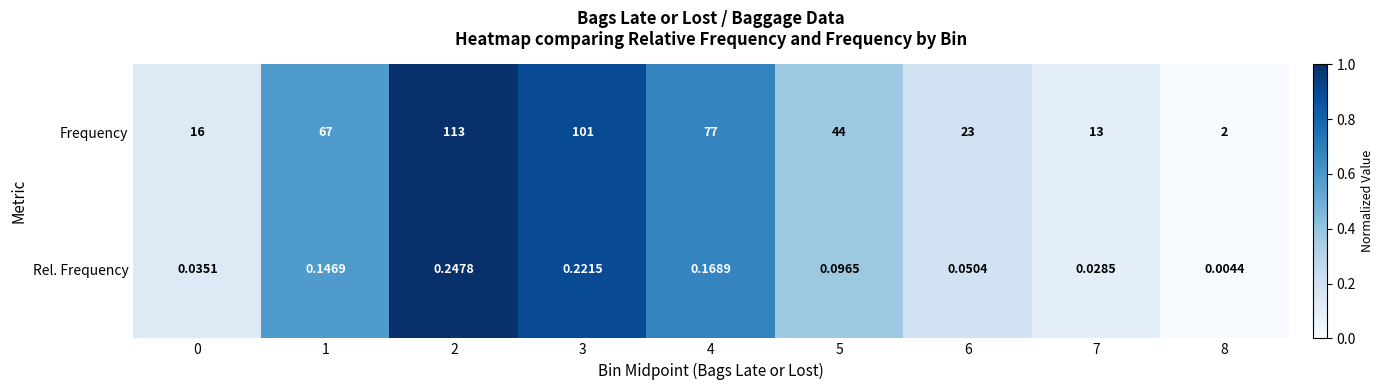

Which series changed the most between 4 and 8?

Frequency